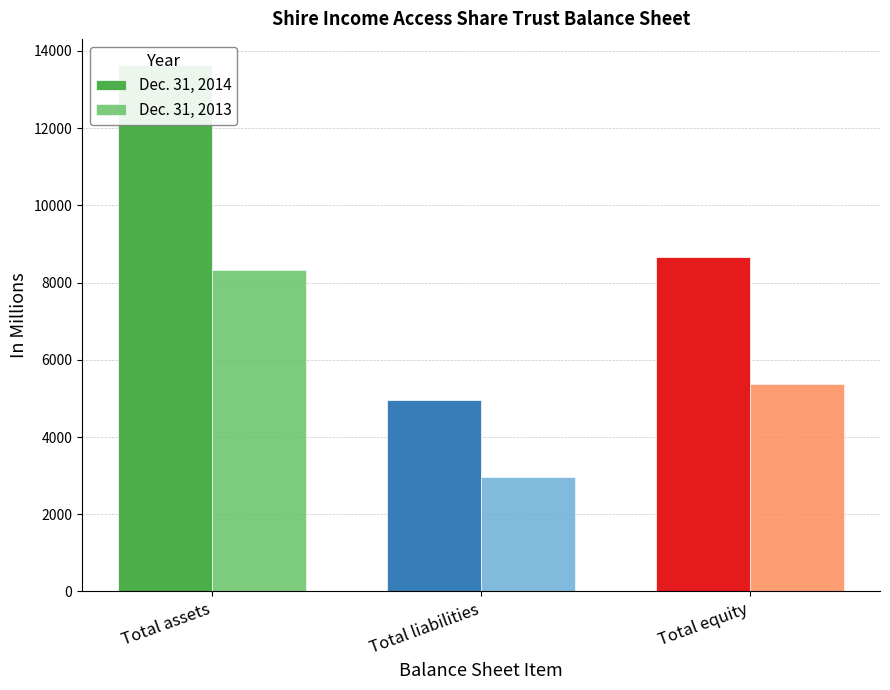

List the series in order of their overall mean, highest first.

Dec. 31, 2014, Dec. 31, 2013